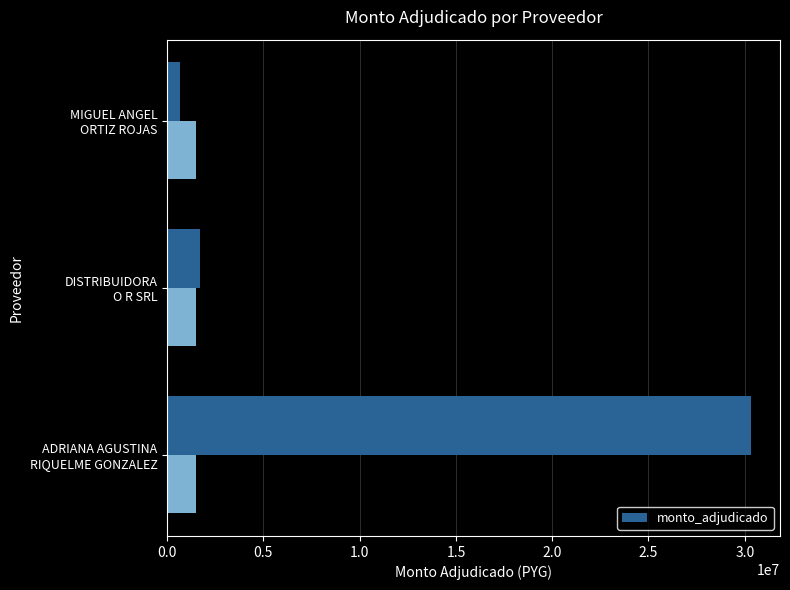

What is the difference between the maximum and minimum values?

29625000